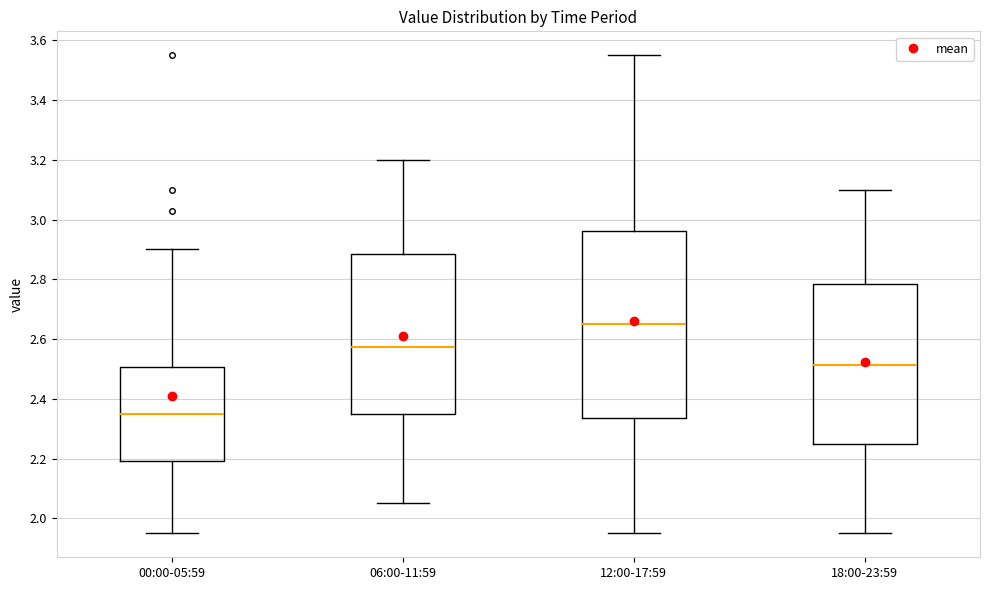

Comparing the boxes themselves (not the whiskers), which one is the tallest?

12:00-17:59